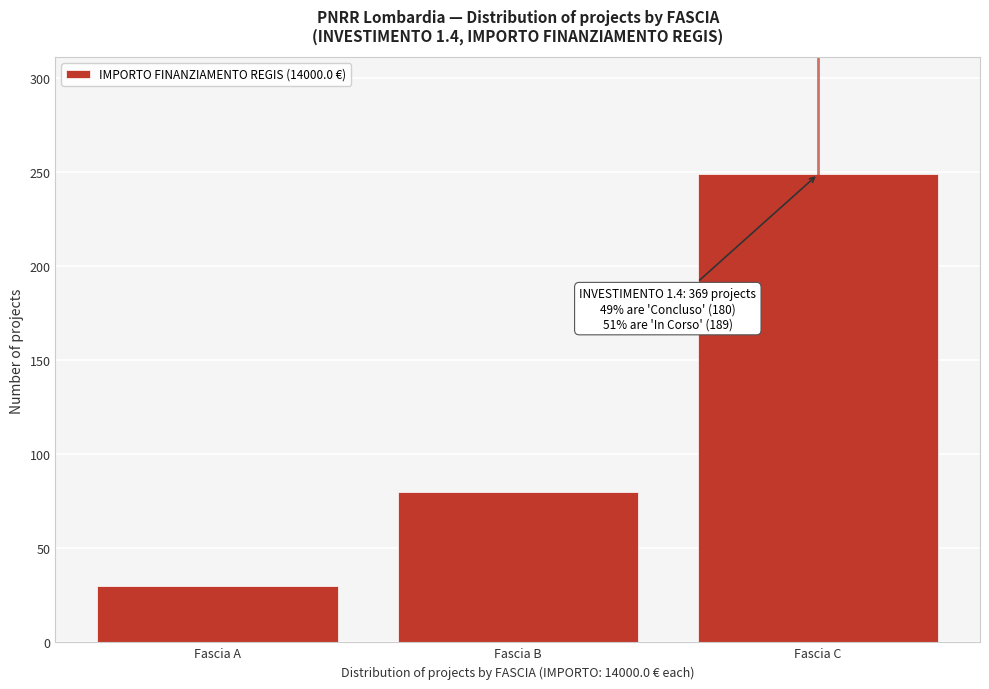

Reading left to right, extract all data points from this chart.

Fascia A=30	Fascia B=80	Fascia C=249